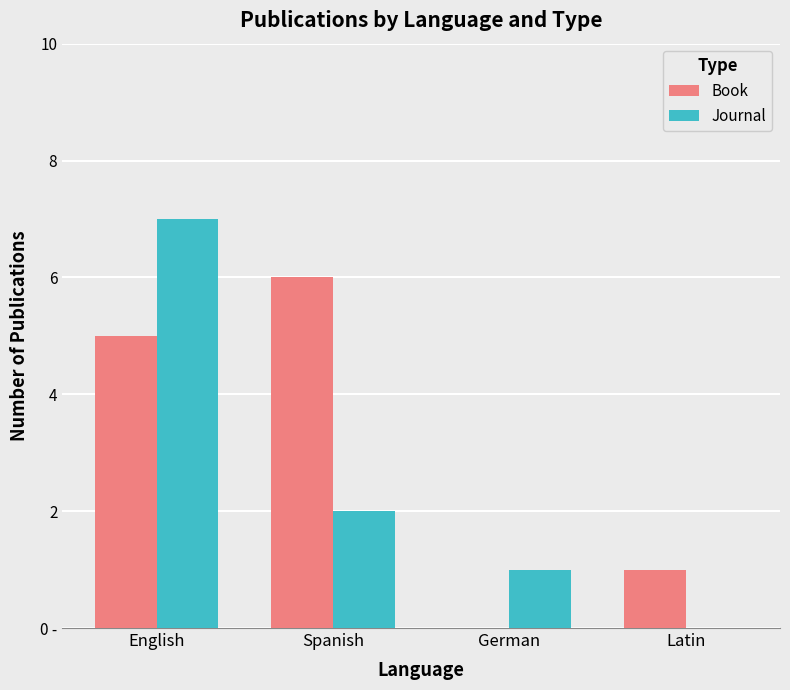

What are all the series names shown in the legend?

Book, Journal